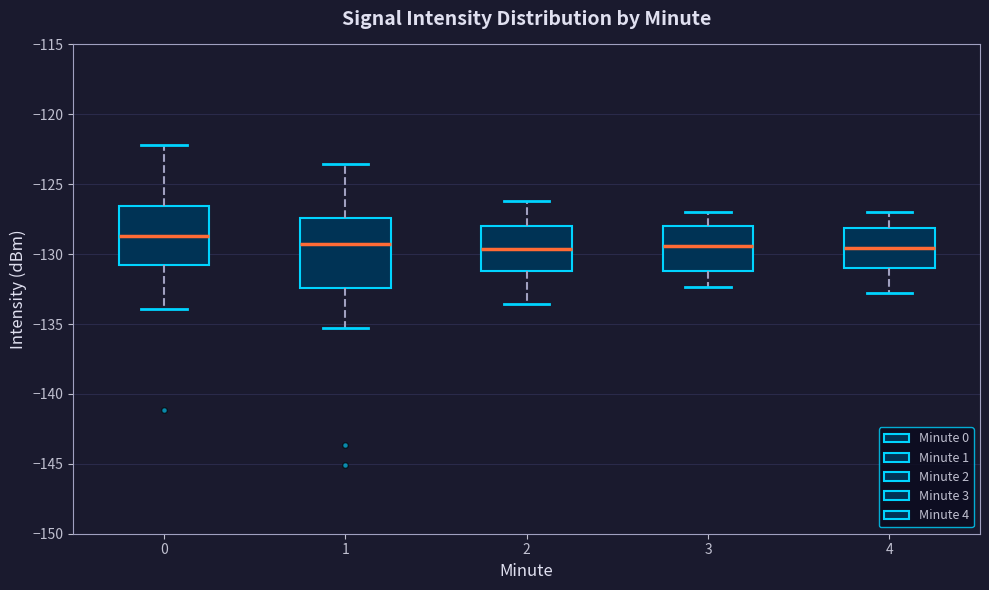

Which box's median line is the highest?

0